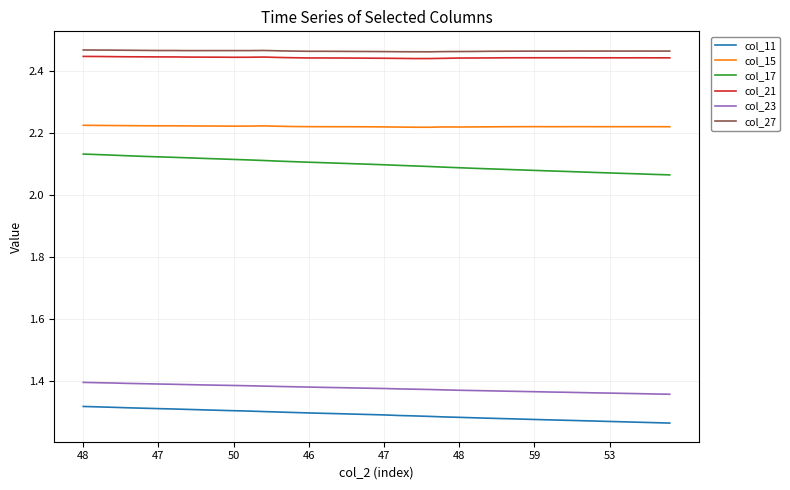

True or false: col_21 and col_23 cross at least once.

False